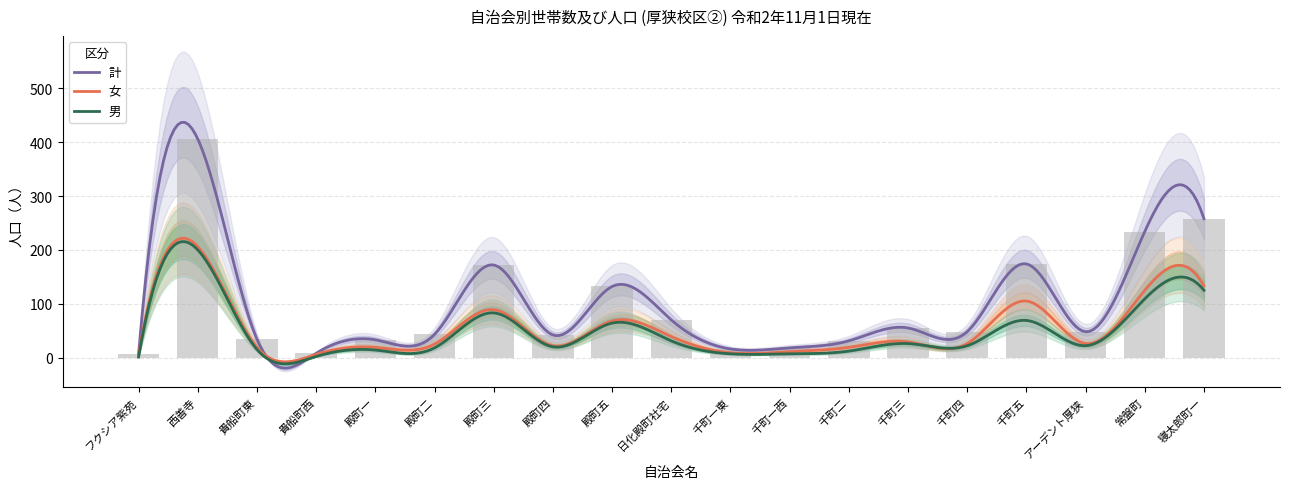

What is the difference between the maximum and minimum values in the 計 series?

399